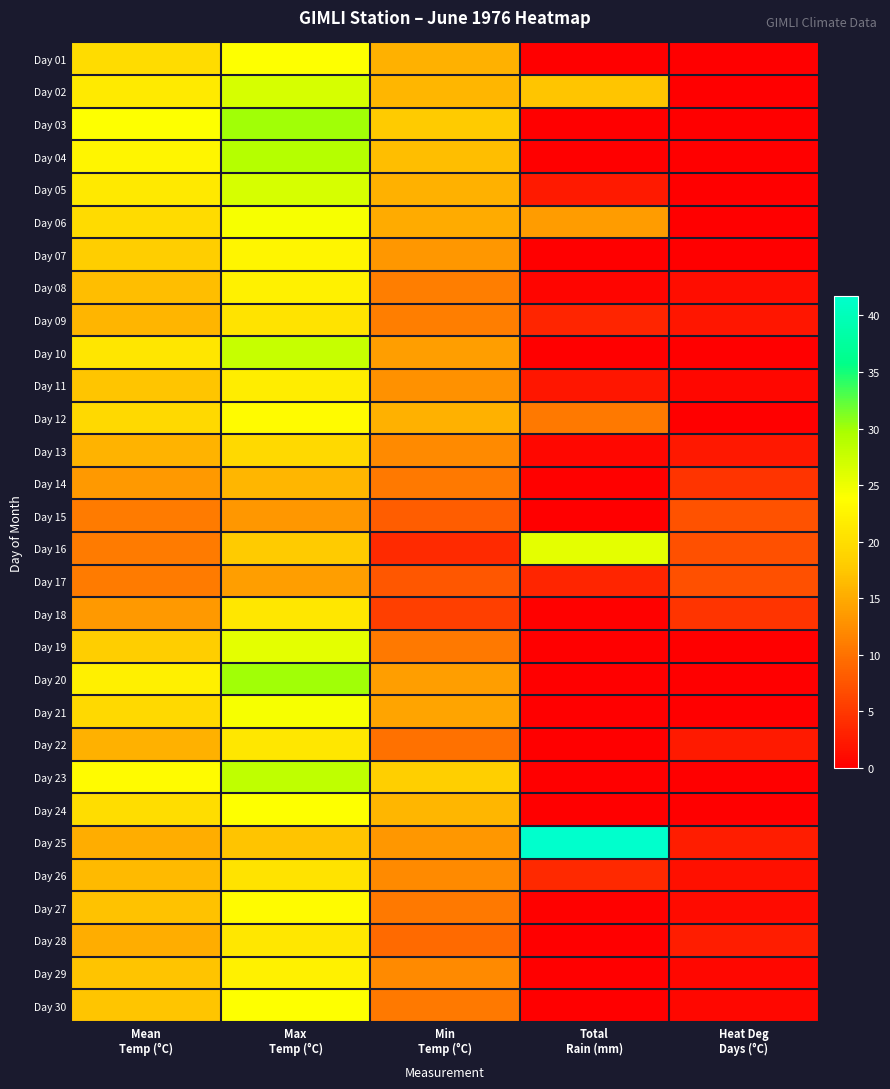

Rank the series by their maximum value, from highest to lowest.

Day 25, Day 03, Day 20, Day 04, Day 23, Day 10, Day 02, Day 05, Day 16, Day 19, Day 06, Day 21, Day 01, Day 24, Day 30, Day 12, Day 27, Day 07, Day 08, Day 29, Day 11, Day 18, Day 22, Day 28, Day 09, Day 26, Day 13, Day 14, Day 17, Day 15